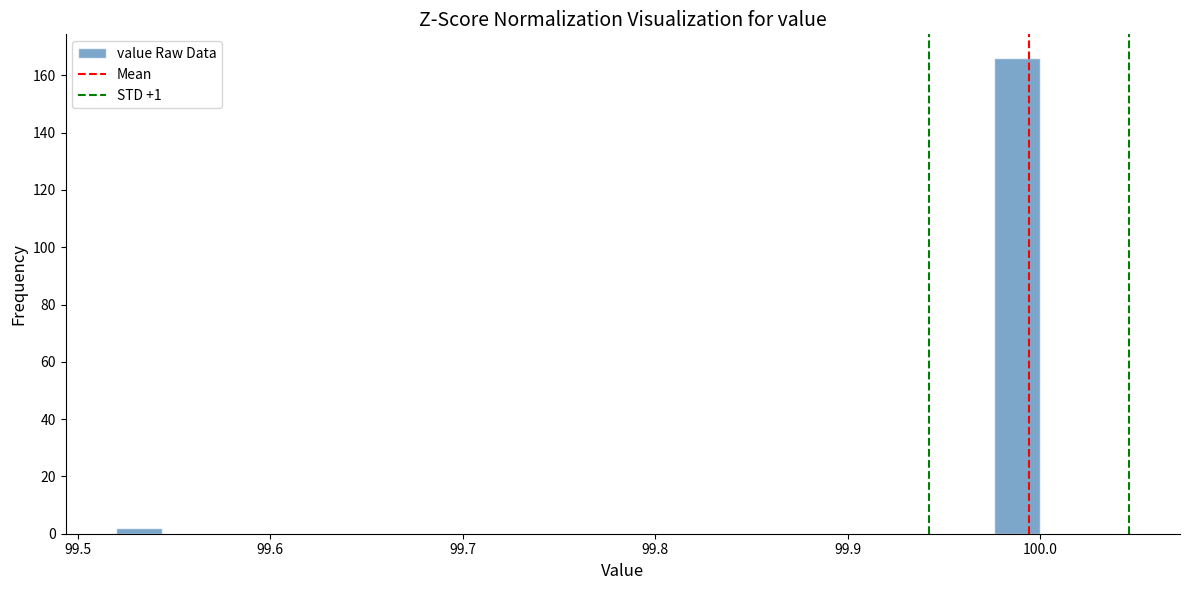

Around what value on the x-axis is the tallest bar? Give the approximate position of its centre, as read against the axis.

99.99